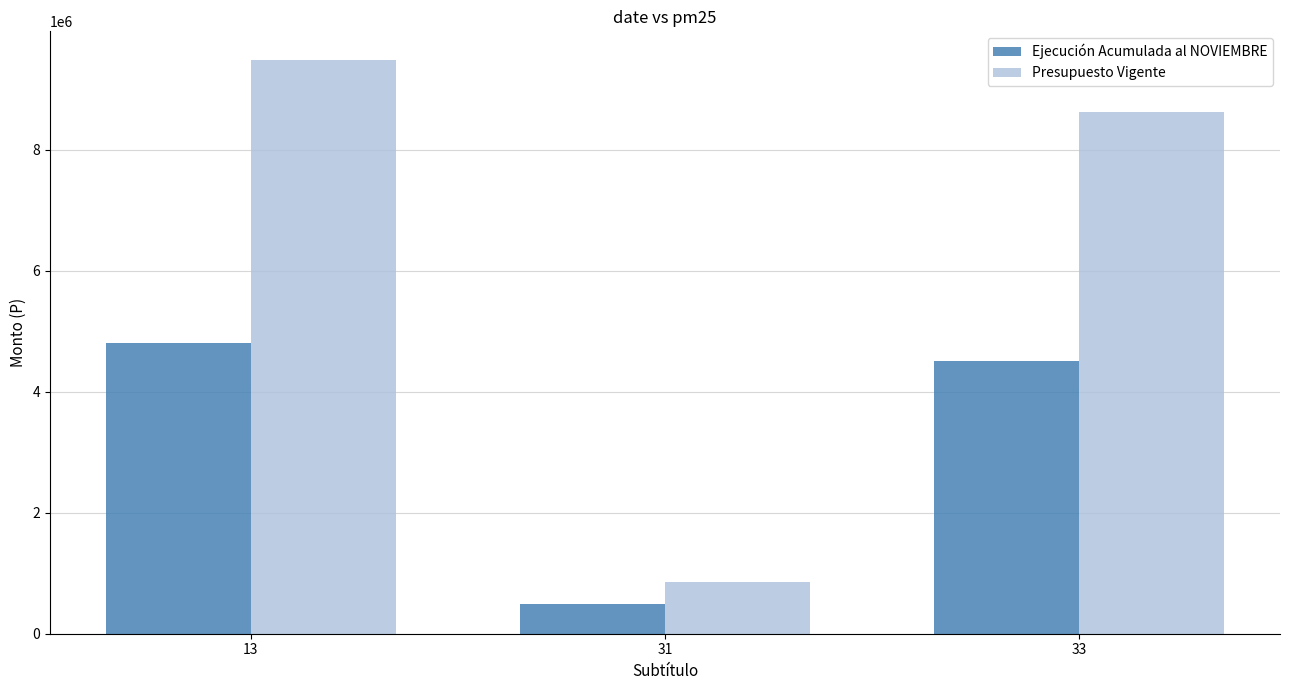

Is it true that Presupuesto Vigente equals 1182998 at 31?

False